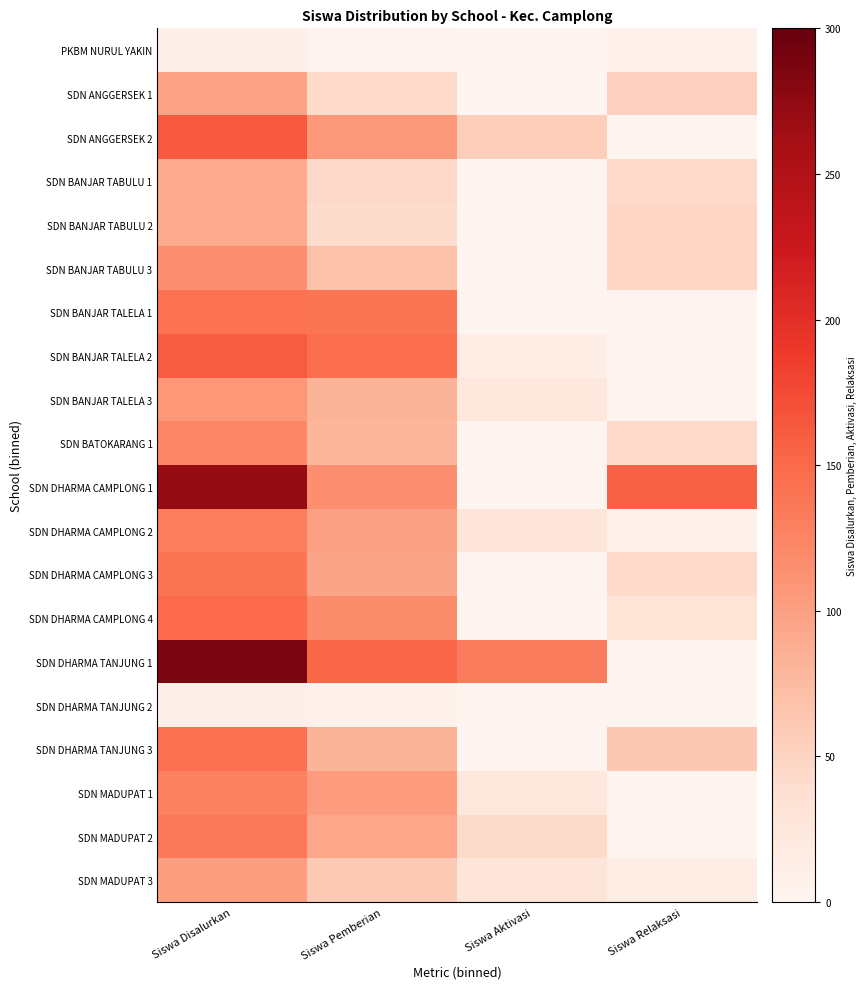

At Siswa Disalurkan, list the series in order from smallest to largest.

PKBM NURUL YAKIN, SDN DHARMA TANJUNG 2, SDN BANJAR TABULU 1, SDN BANJAR TABULU 2, SDN ANGGERSEK 1, SDN MADUPAT 3, SDN BANJAR TALELA 3, SDN BANJAR TABULU 3, SDN BATOKARANG 1, SDN MADUPAT 1, SDN DHARMA CAMPLONG 2, SDN MADUPAT 2, SDN DHARMA CAMPLONG 3, SDN BANJAR TALELA 1, SDN DHARMA TANJUNG 3, SDN DHARMA CAMPLONG 4, SDN BANJAR TALELA 2, SDN ANGGERSEK 2, SDN DHARMA CAMPLONG 1, SDN DHARMA TANJUNG 1